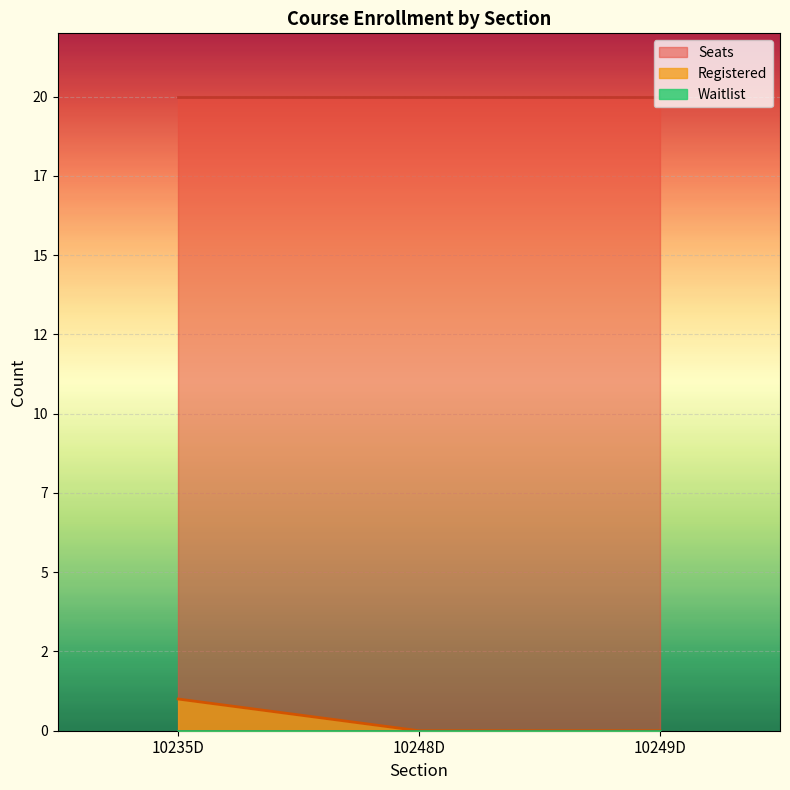

What is the average value of the Seats series?

20